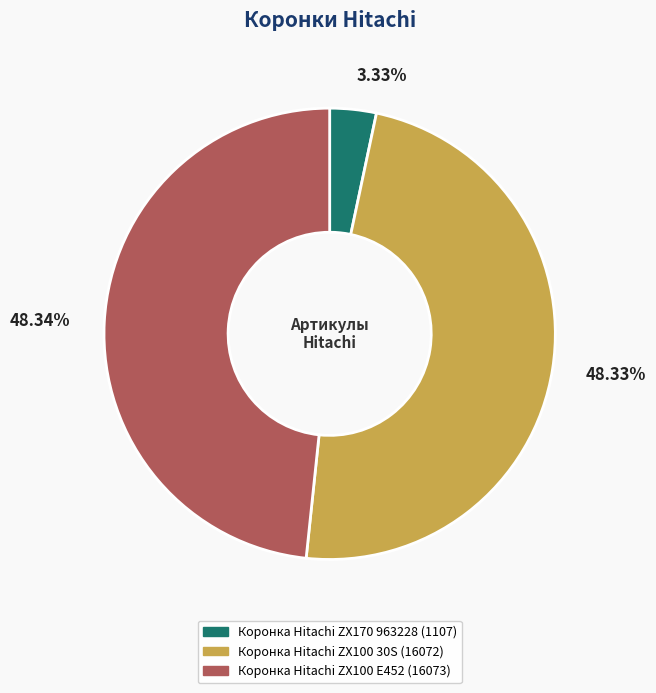

Is the sum of Коронка Hitachi ZX100 E452 and Коронка Hitachi ZX100 30S greater than half?

Yes